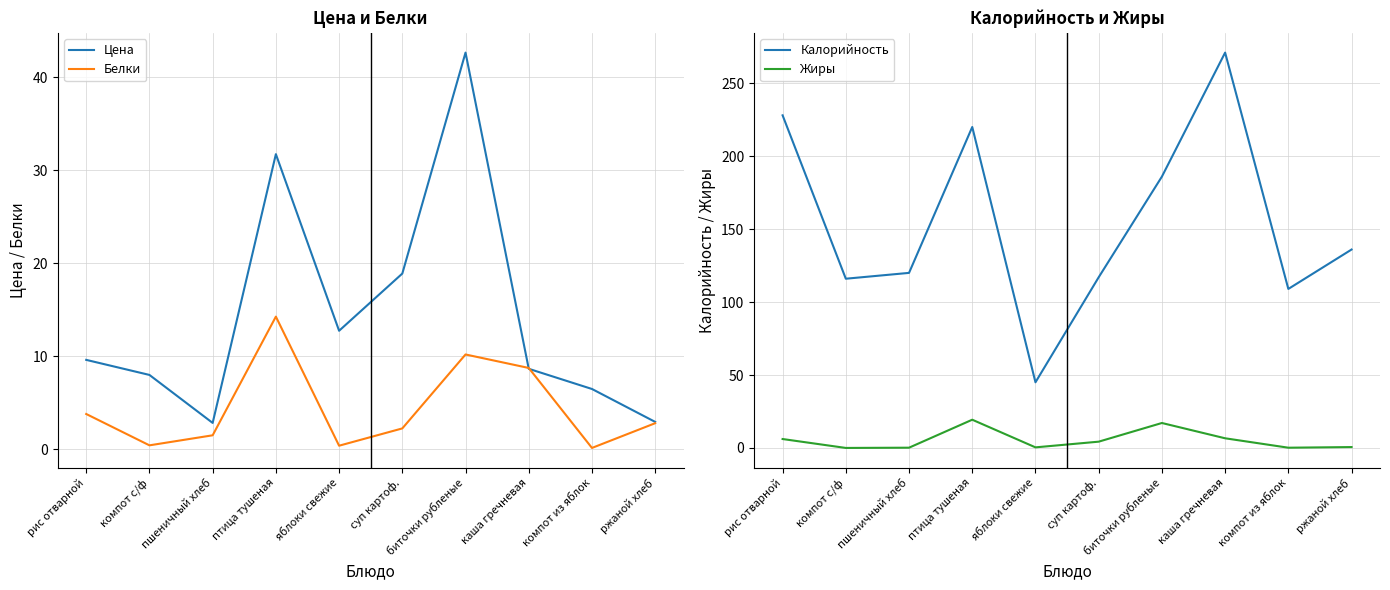

Between суп картоф. and ржаной хлеб, which series saw the biggest shift?

Калорийность